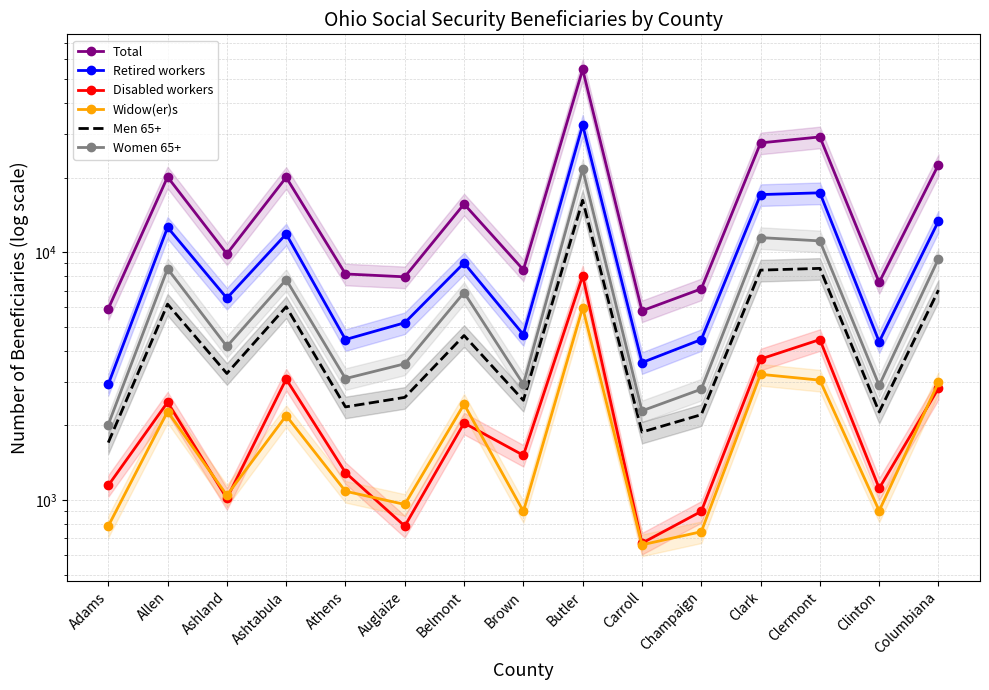

What is the greatest value displayed?

54570